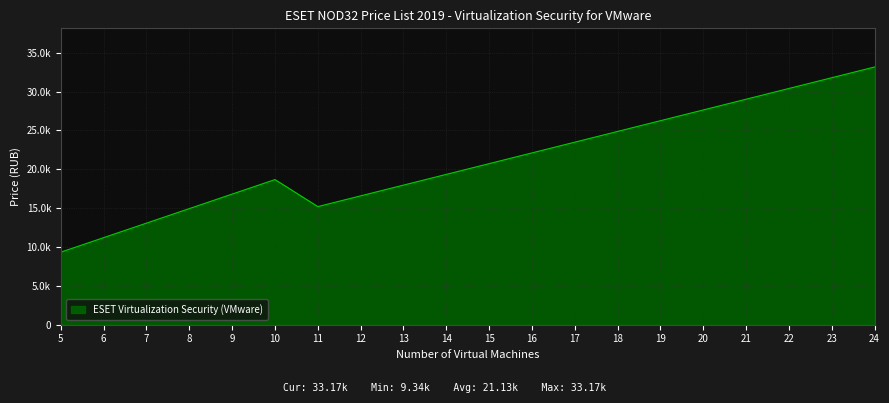

Reading right to left, transcribe all the data shown in this chart.

33168	31786	30404	29022	27640	26258	24876	23494	22112	20730	19348	17966	16584	15202	18680	16812	14944	13076	11208	9340